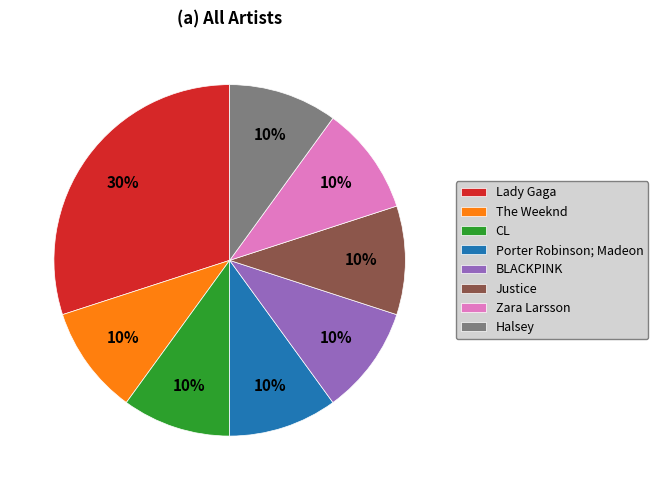

Count the number of slices in the pie.

8